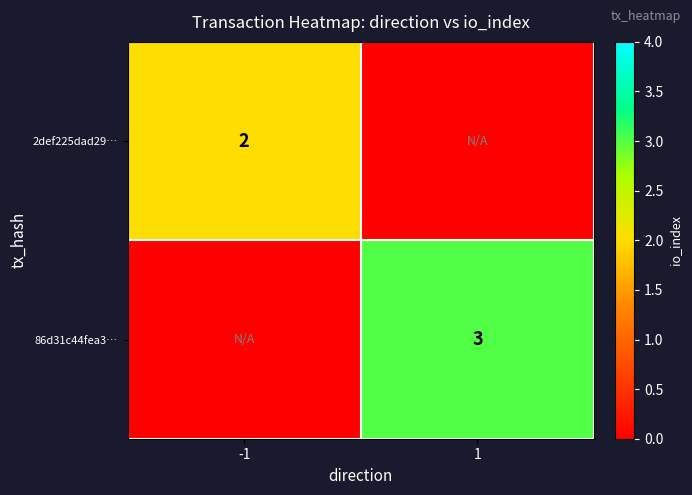

Is it true that 2def225dad29… equals 2 at -1?

True